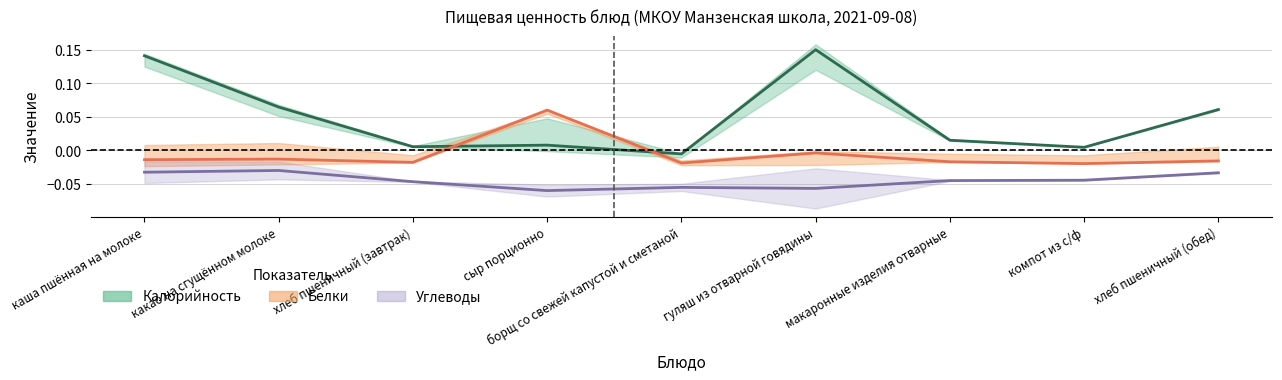

True or false: Углеводы and Белки intersect in this chart.

False